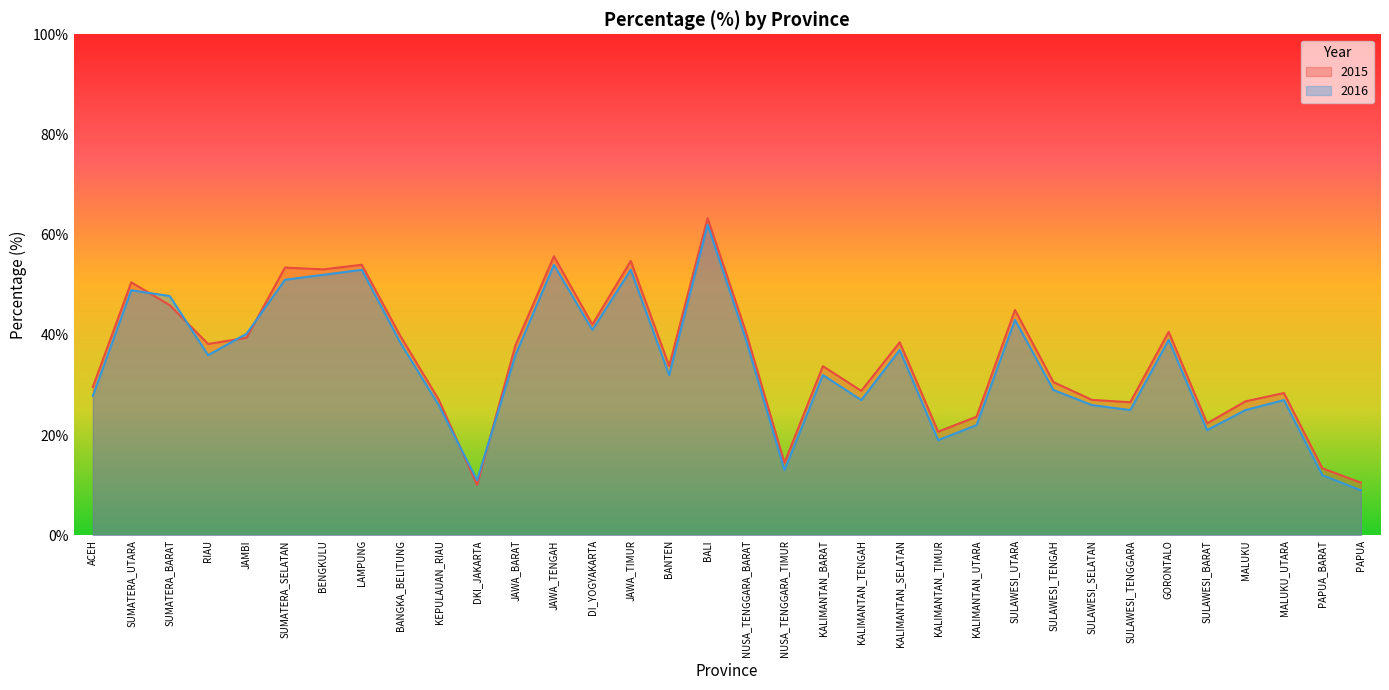

What are all the series names shown in the legend?

2015, 2016